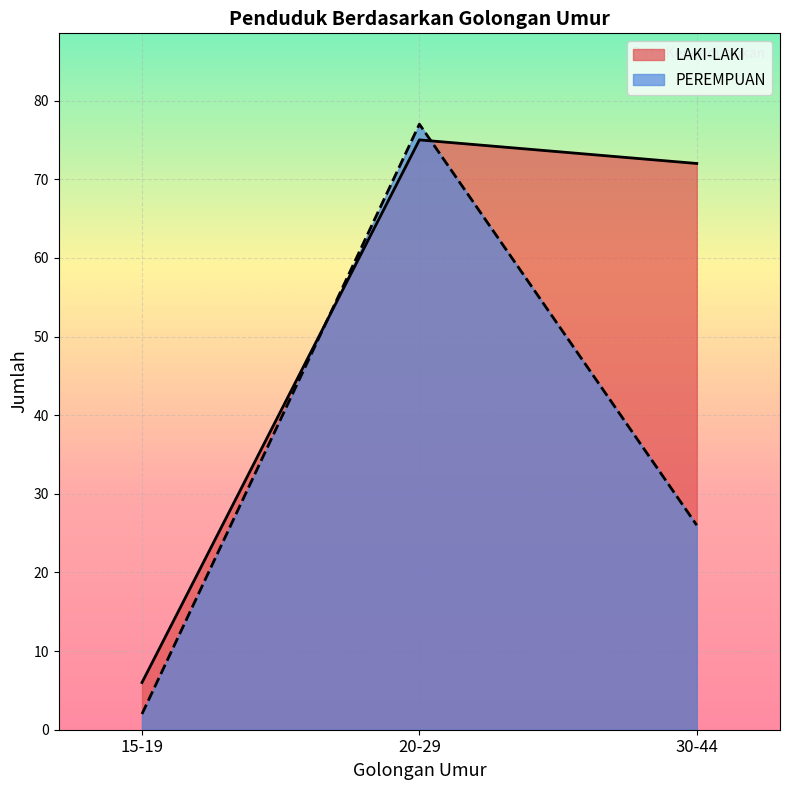

Count the number of categories in the chart.

3